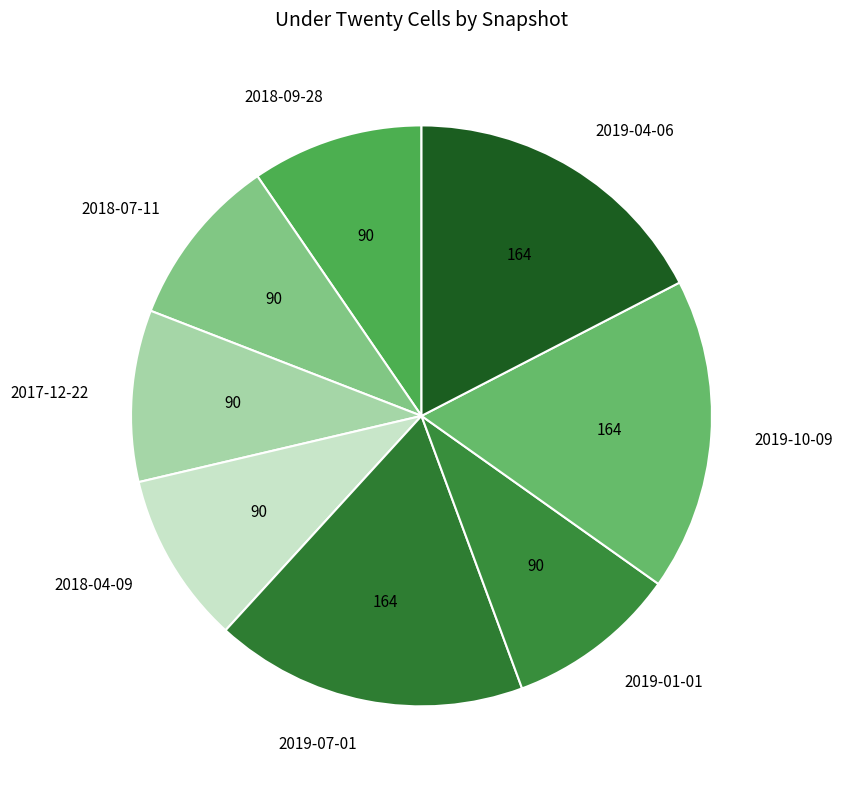

Is the sum of 2019-07-01 and 2017-12-22 greater than half?

No